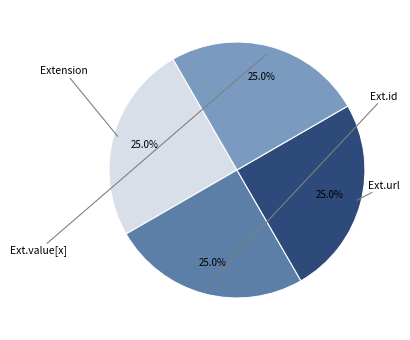

Is there a majority slice in this chart?

No